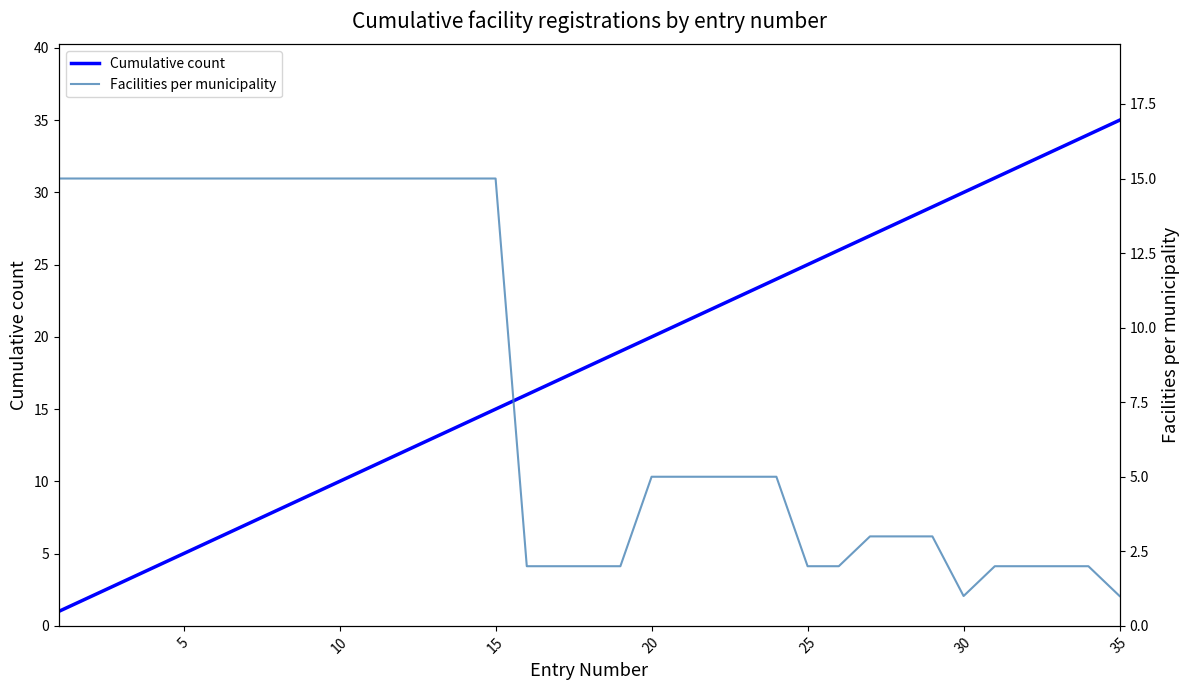

True or false: Facilities per municipality has a value of 10 at 11.

False